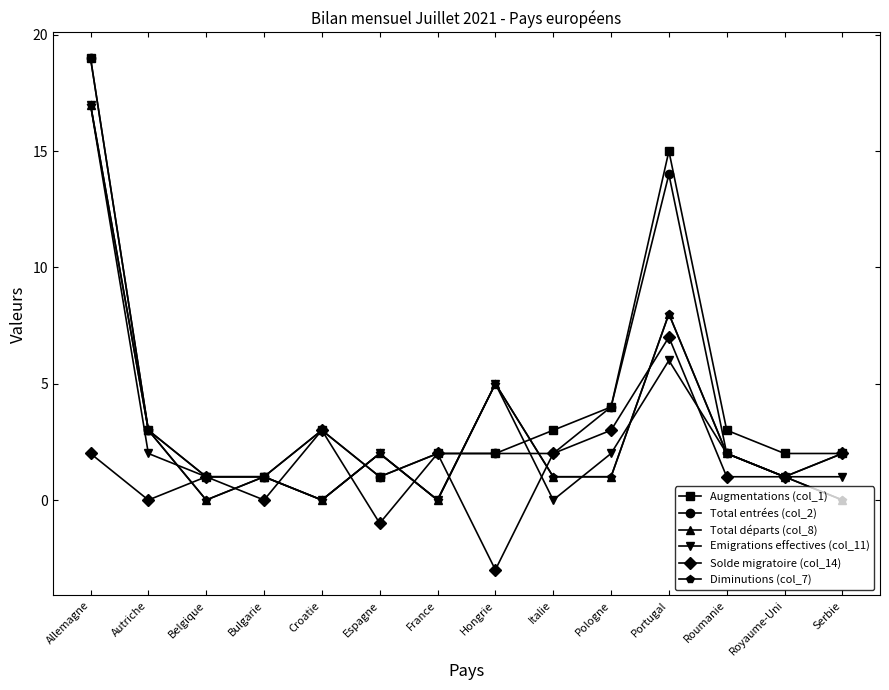

What is the label of the 1st point from the right?

Serbie